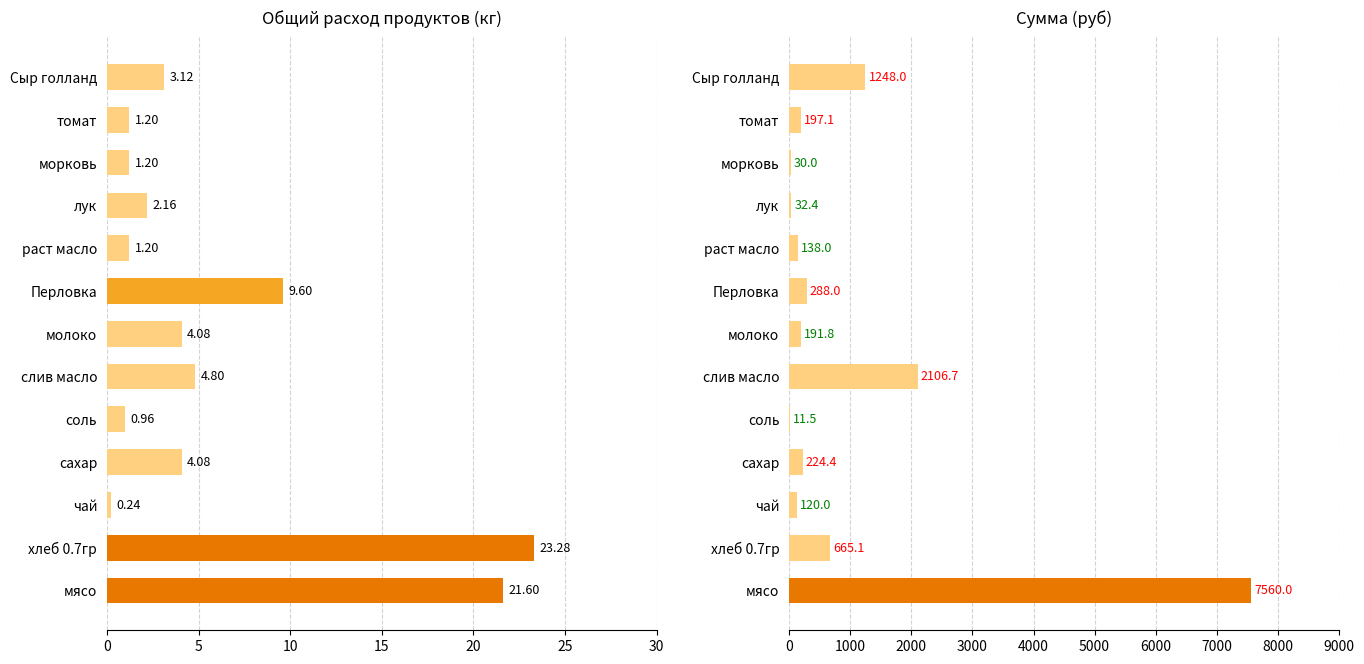

How many bars are there in total?

26